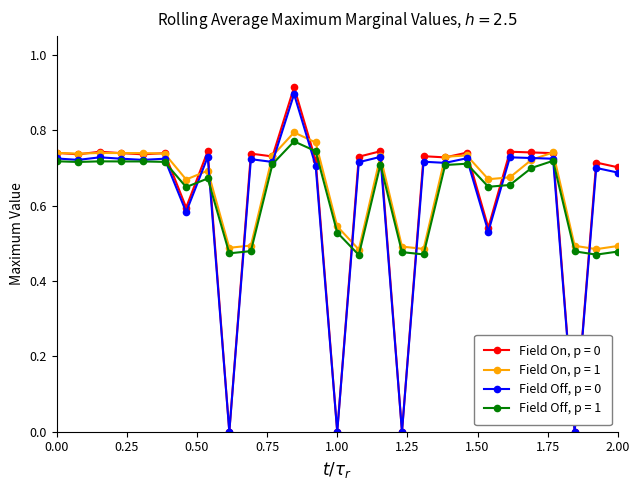

Which series has the widest spread of values?

Field On, p = 0